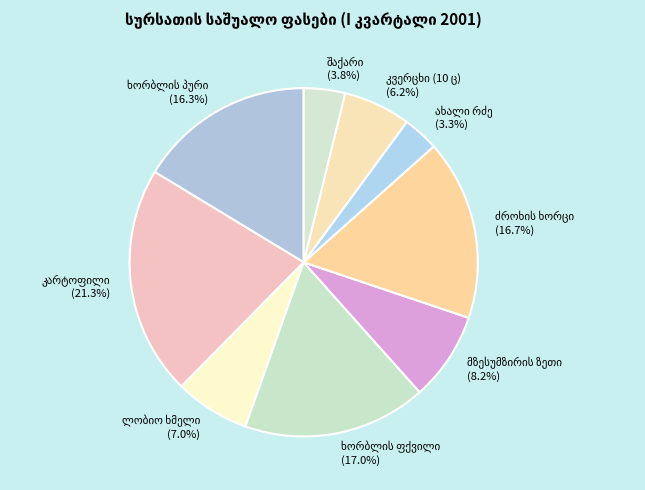

Does any single category account for the majority?

No